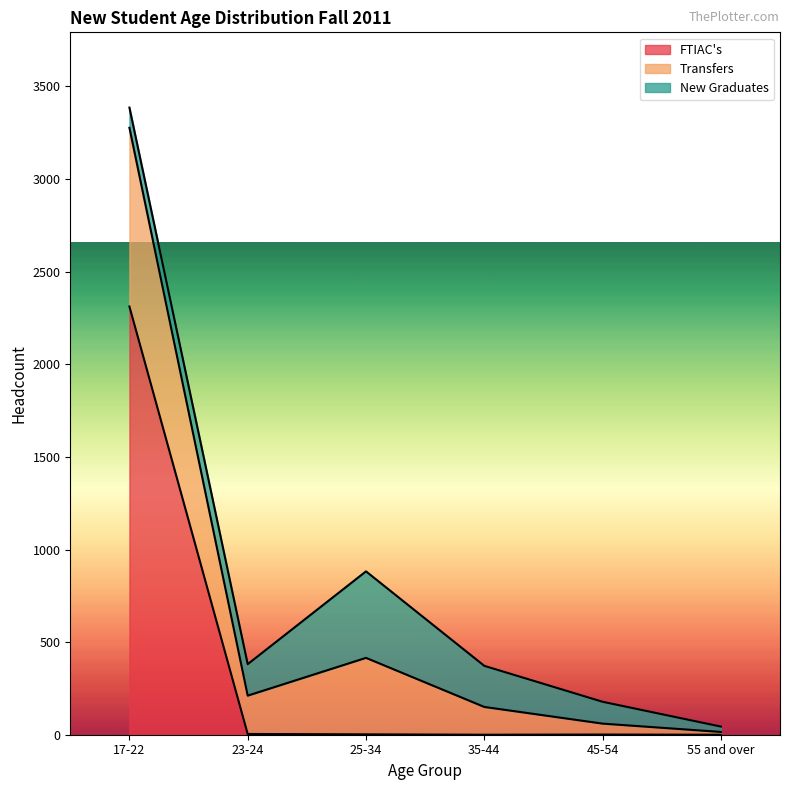

At how many categories does at least one series exceed 1584?

1